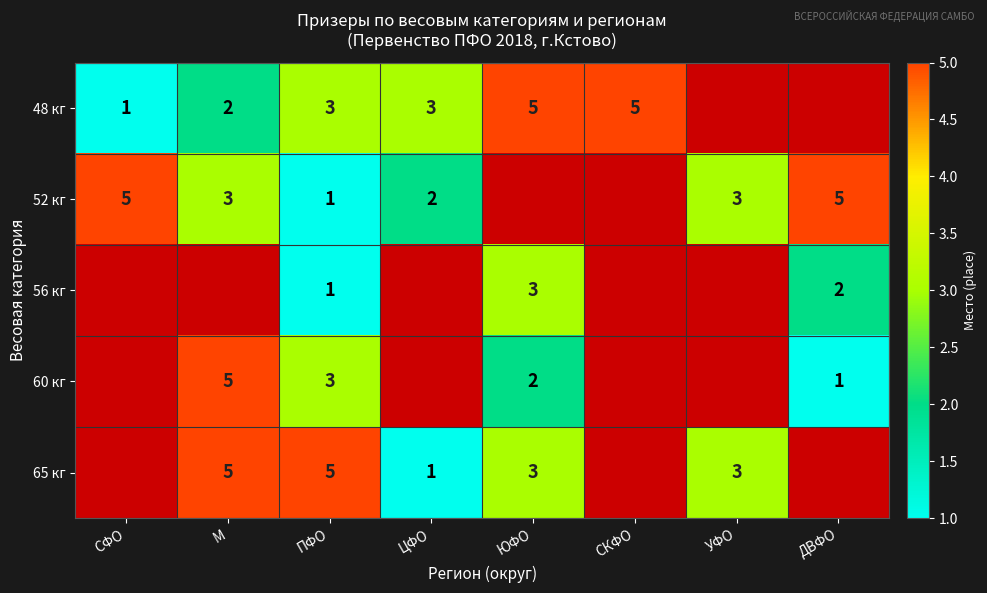

True or false: 60 кг has a value of 5 at М.

True